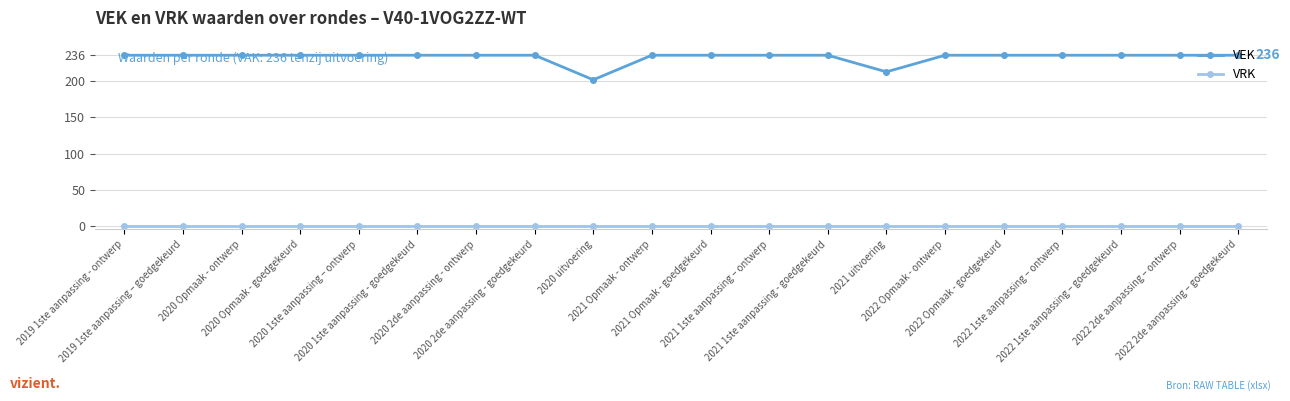

What are all the series names shown in the legend?

VEK, VRK